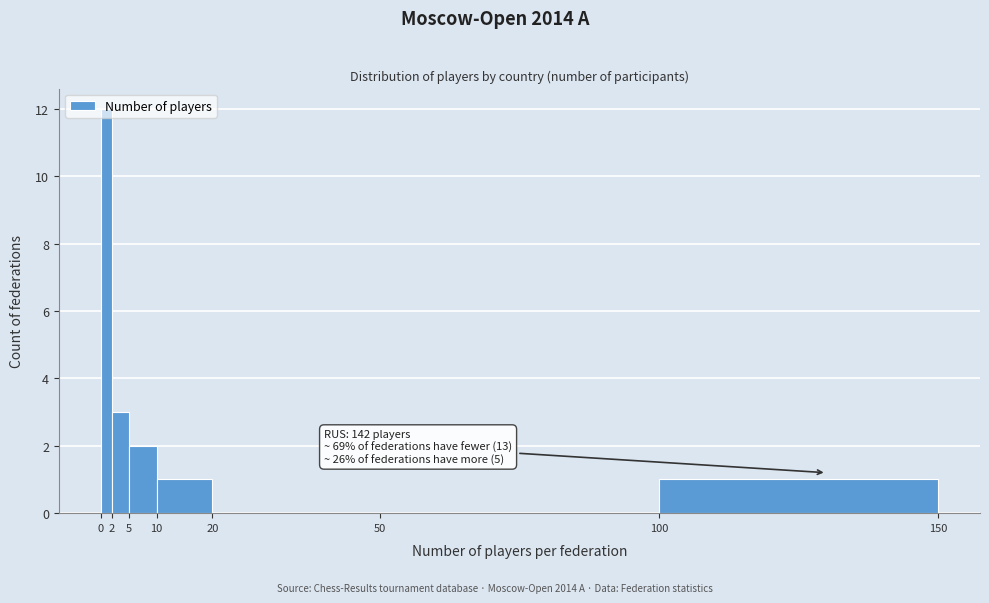

Which range on the x-axis has the tallest bar?

0 to 2